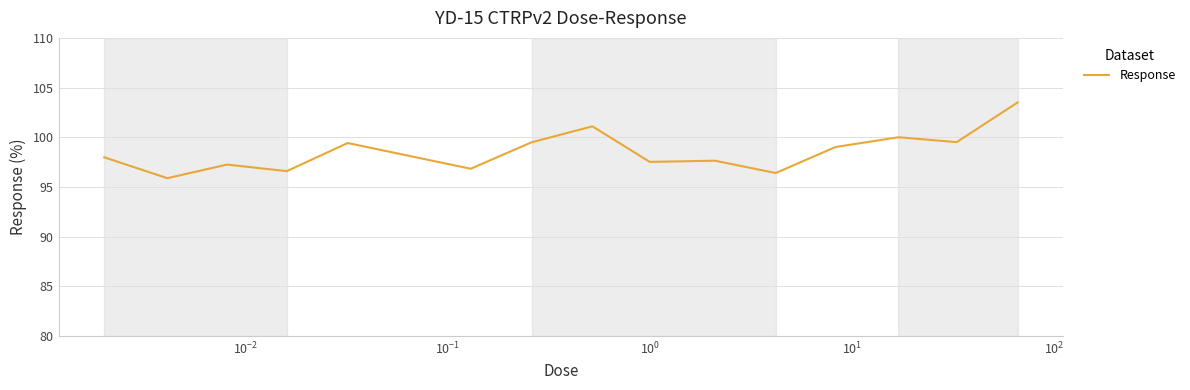

What is the maximum value shown in the chart?

103.5